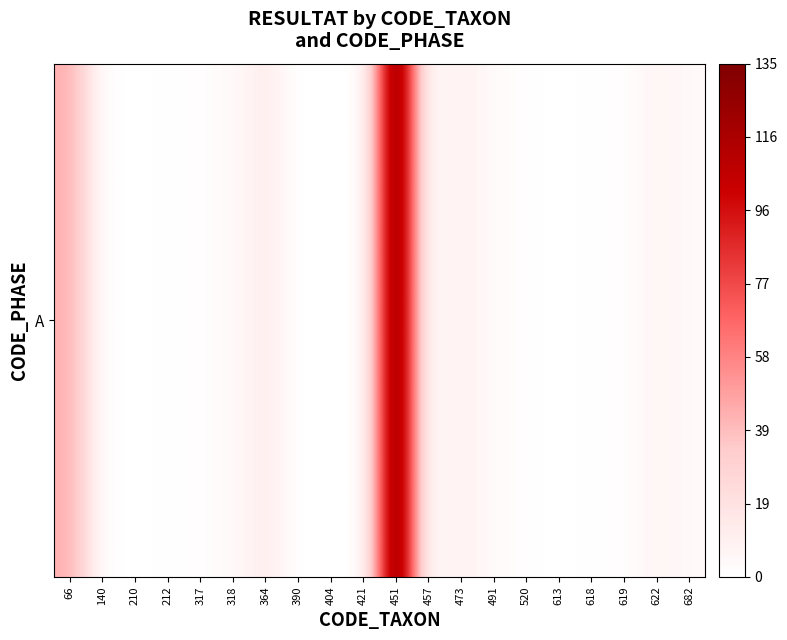

Between 140 and 364, which is larger?

364